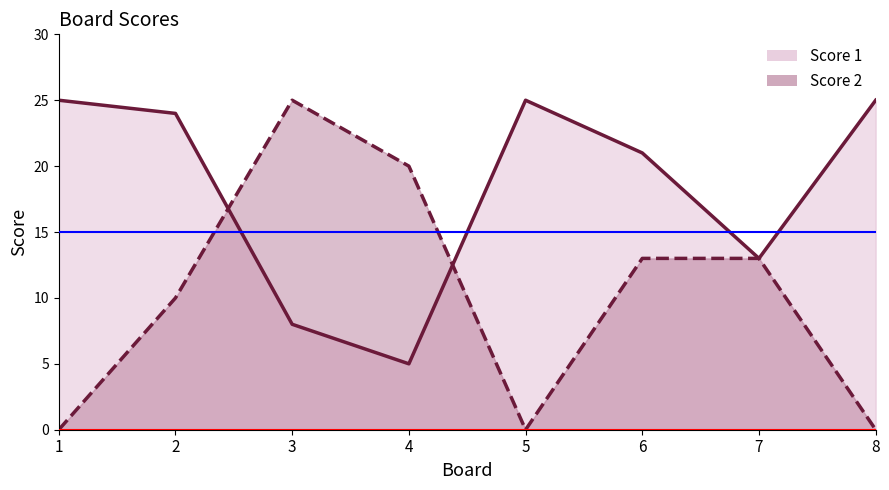

Where does the Score 1 line series first go above 24?

1